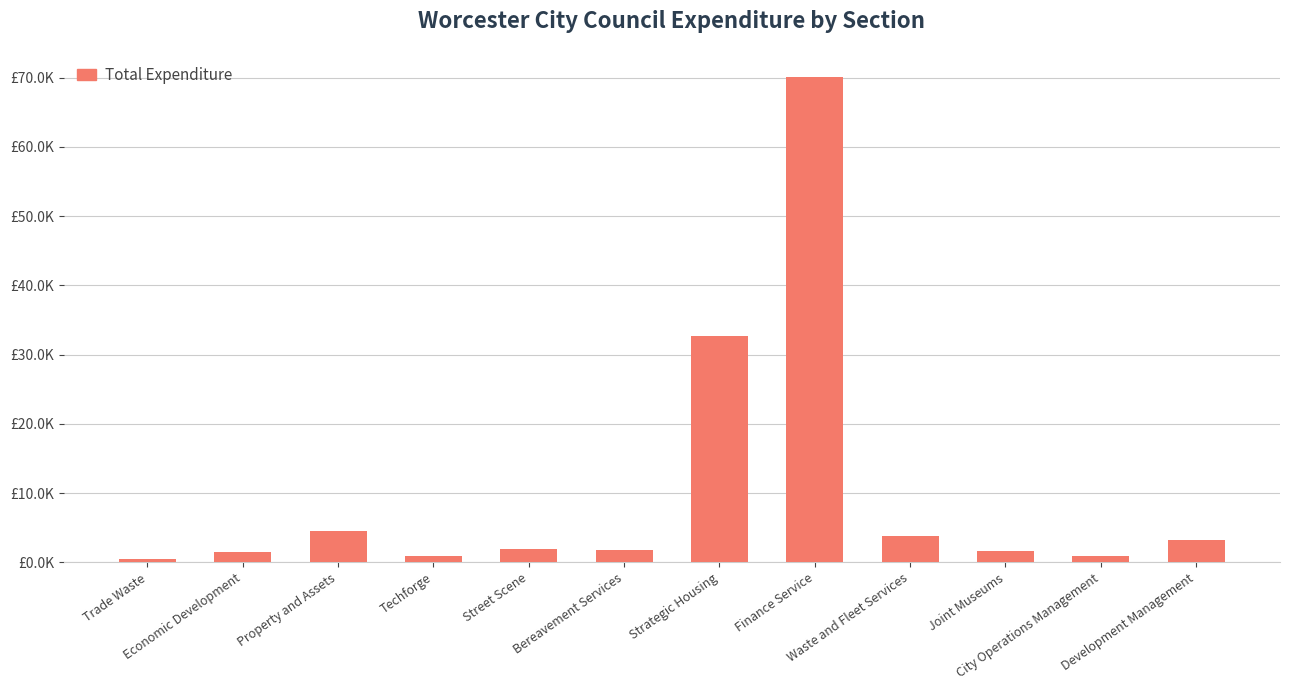

How many values exceed 1879?

6